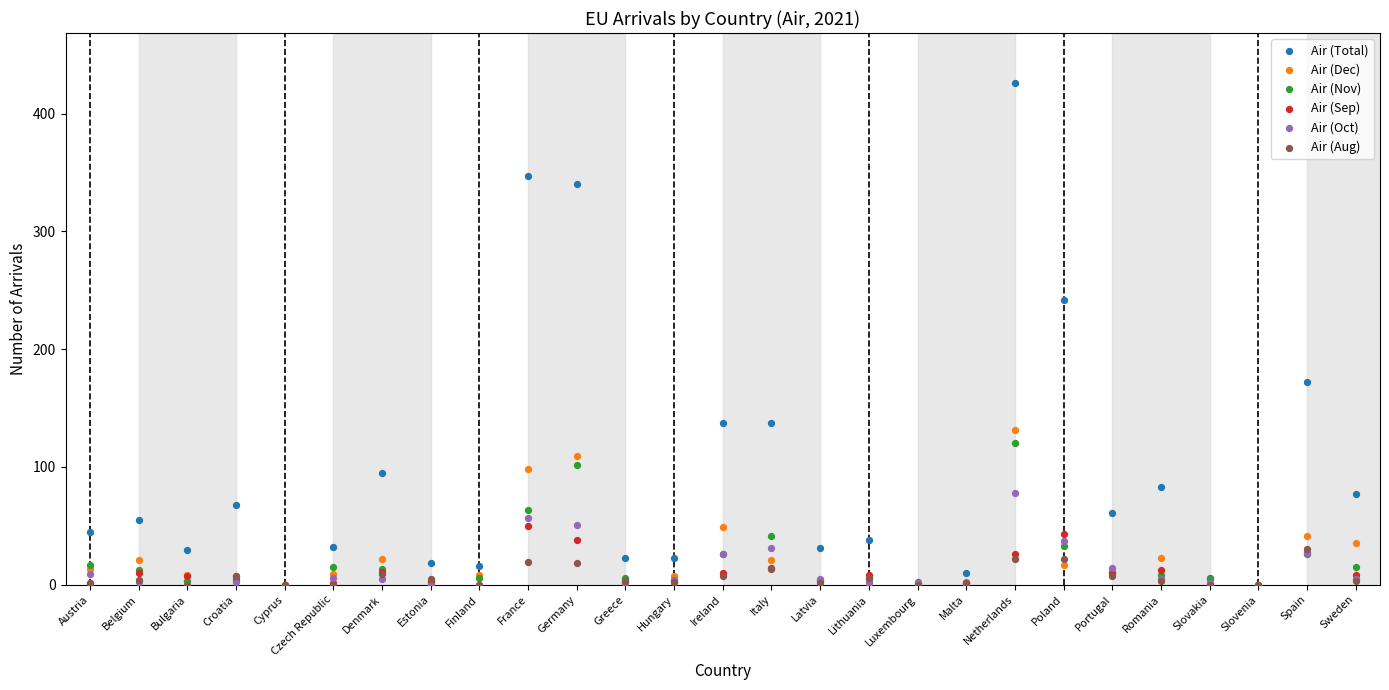

Across all series, what Y value is closest to 213?

242